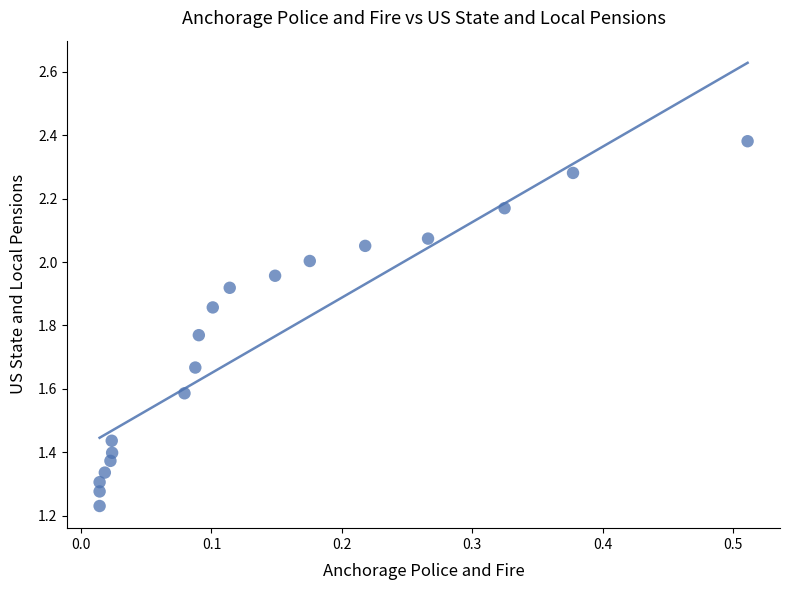

What is the range of X values (max minus min)?

0.5